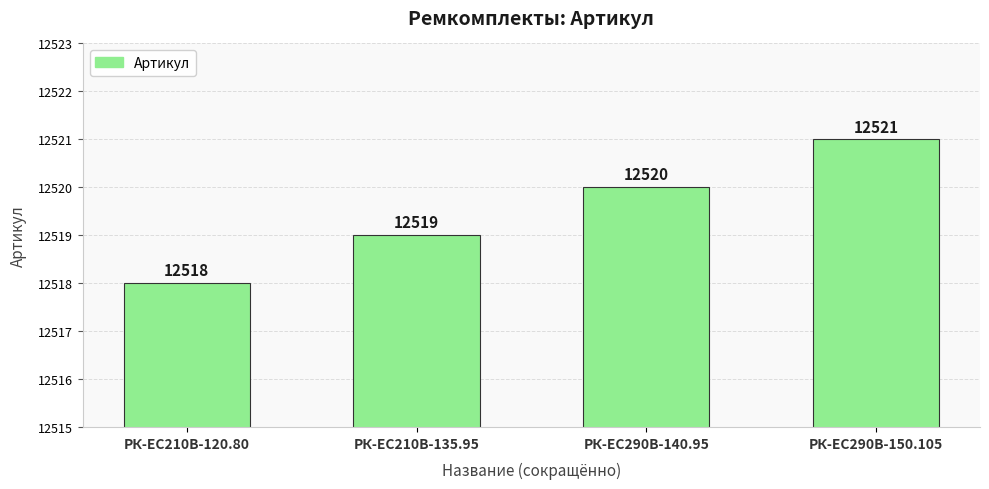

How many bars are there in total?

4